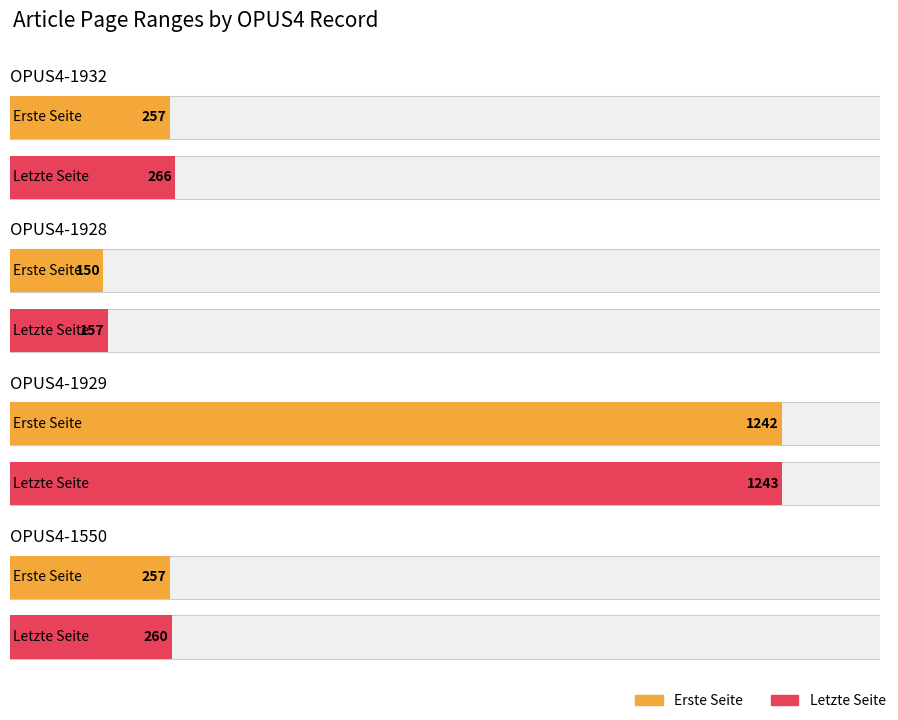

Is the value of Letzte Seite at OPUS4-1929 greater than the value of Erste Seite at OPUS4-1932?

Yes